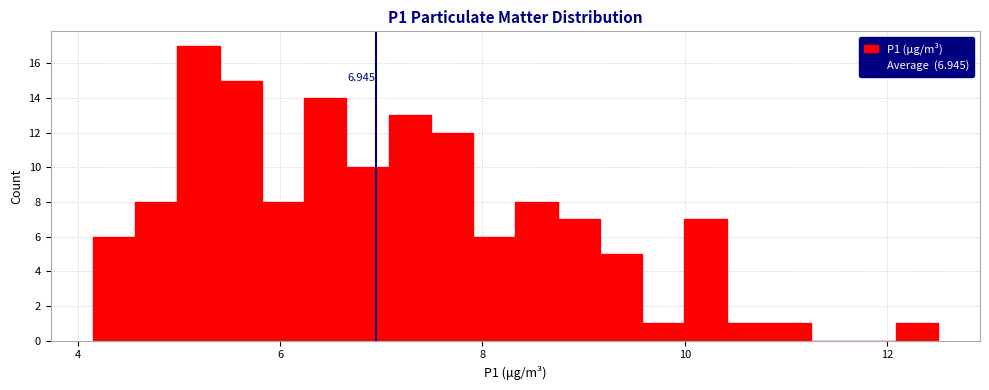

Around what value on the x-axis is the tallest bar? Give the approximate position of its centre, as read against the axis.

5.2